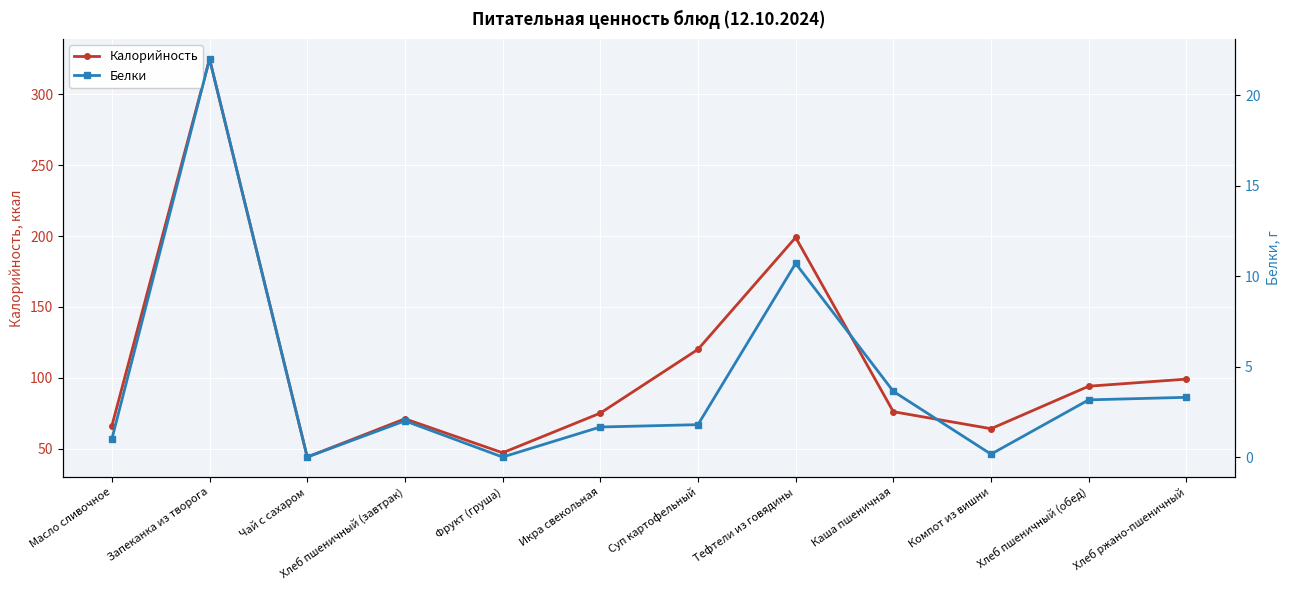

At how many categories does at least one series exceed 138?

2